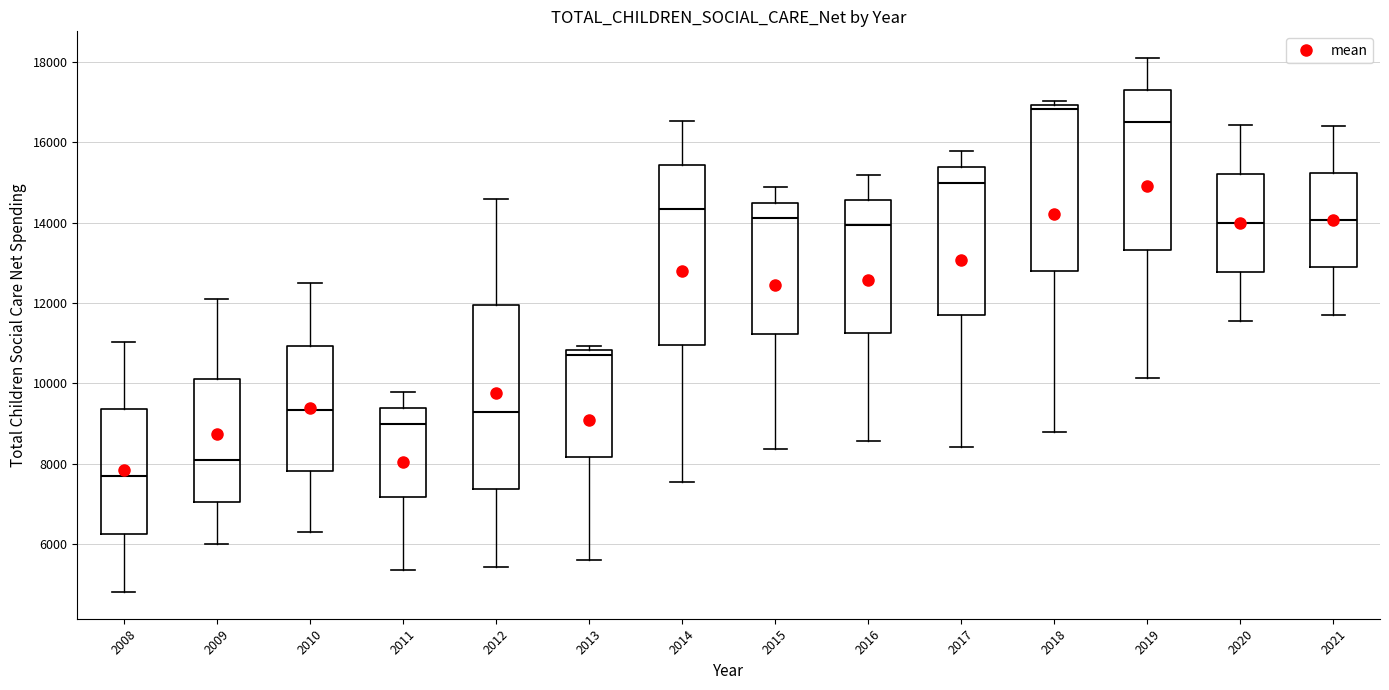

Which box's median line is the highest?

2018